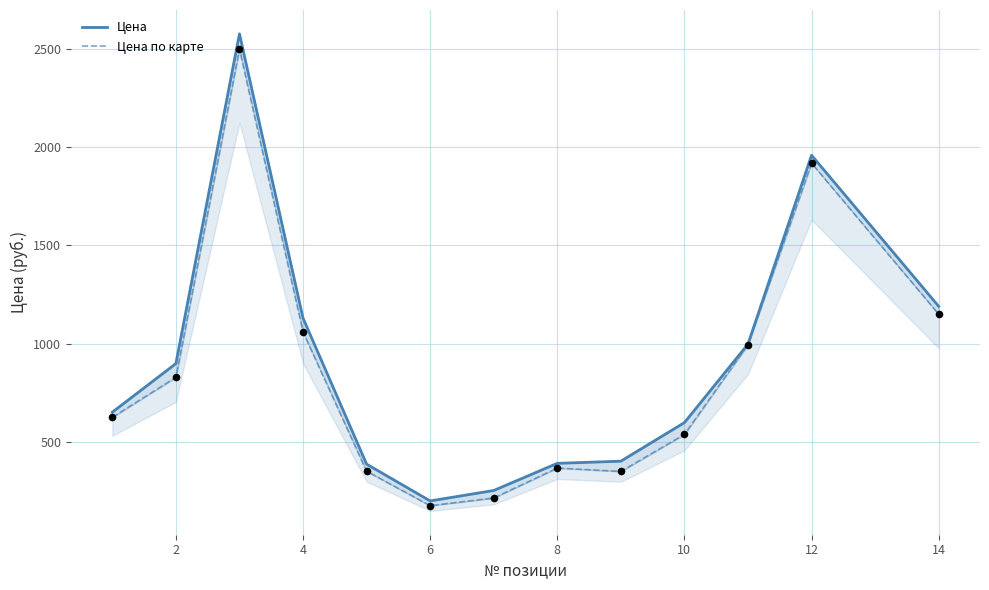

At how many categories does at least one series exceed 2573?

1